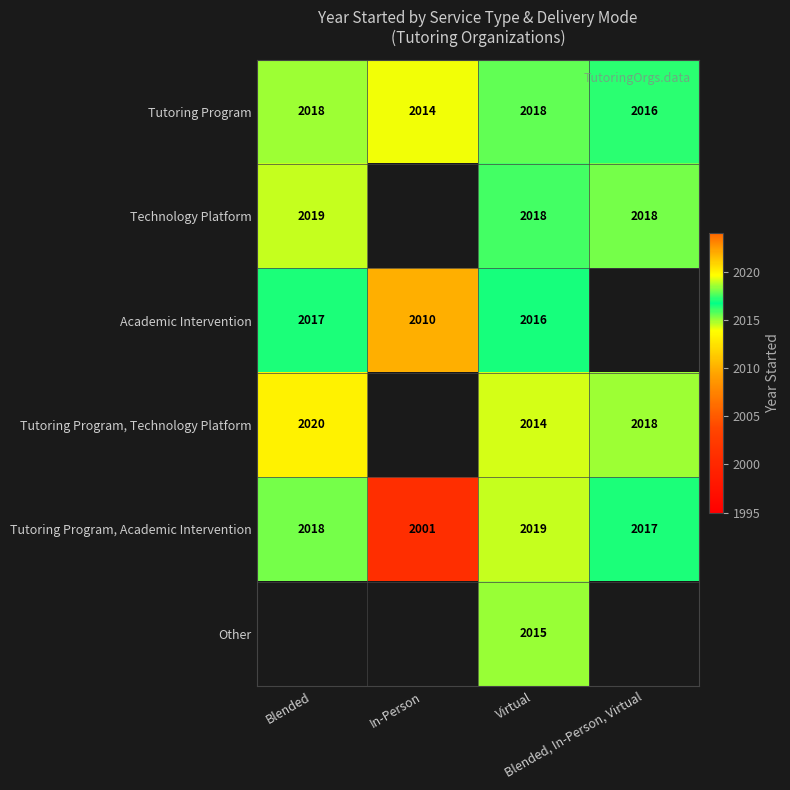

What is the maximum value for Technology Platform?

2019.0